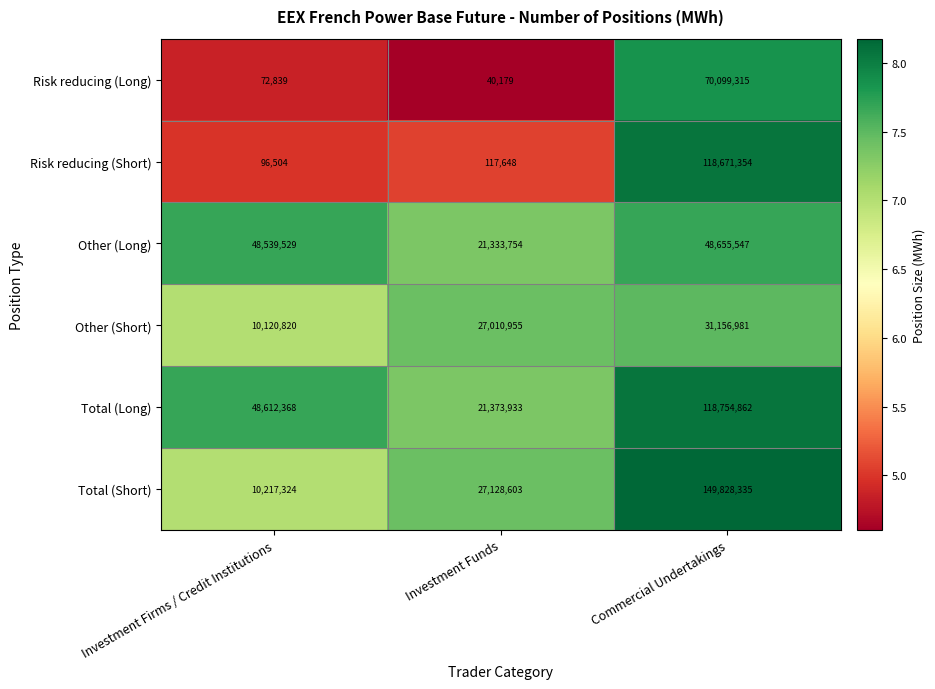

Rank the series at Investment Funds from highest to lowest value.

Total (Short), Other (Short), Total (Long), Other (Long), Risk reducing (Short), Risk reducing (Long)